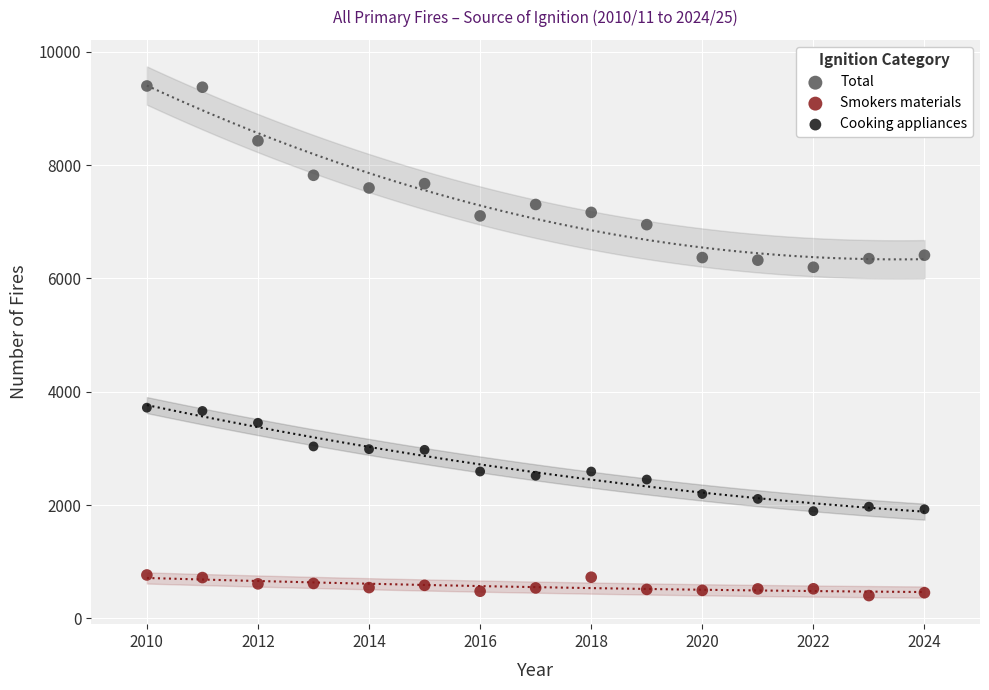

Which series has the widest spread of Y values?

Total